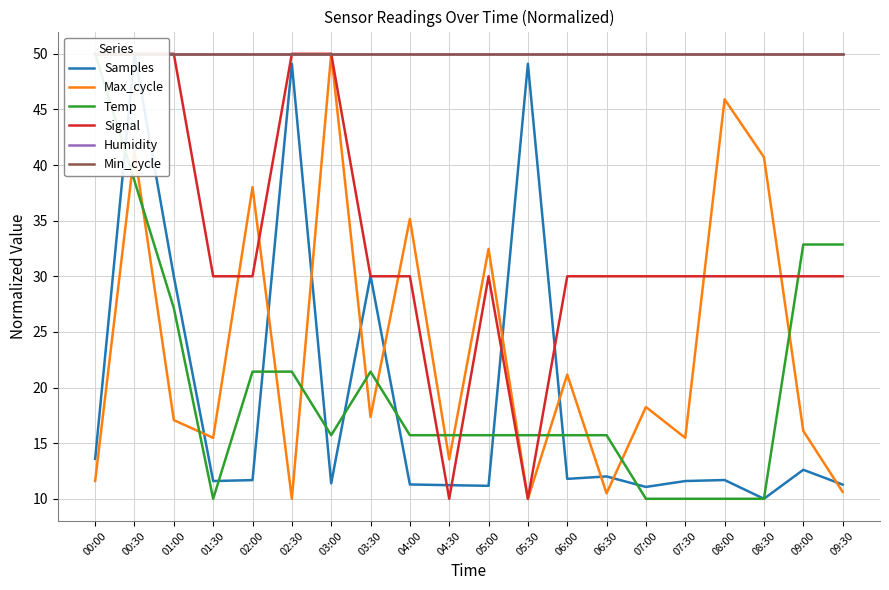

The Max_cycle series shows 11.7 at 07:00. True or false?

False